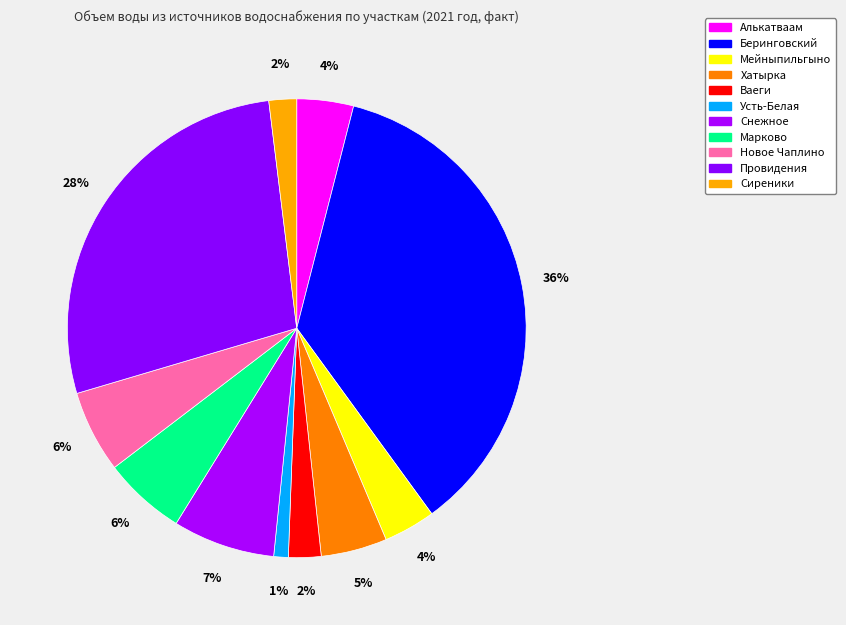

Which category has the biggest portion of the pie?

Беринговский